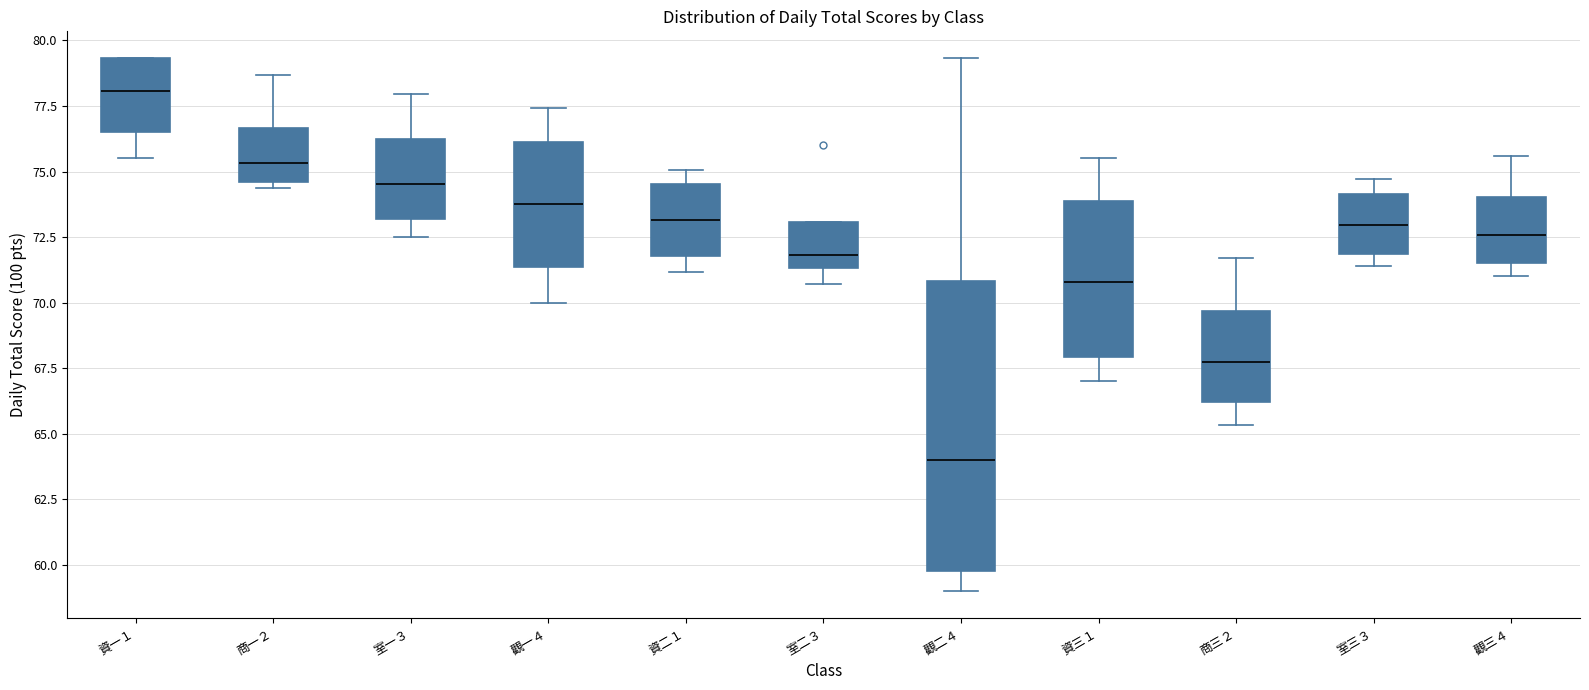

Where is the upper edge of the box for 資一１ on the y-axis? The values are not printed on the chart, so give them approximately, as read against the axis.

79.5